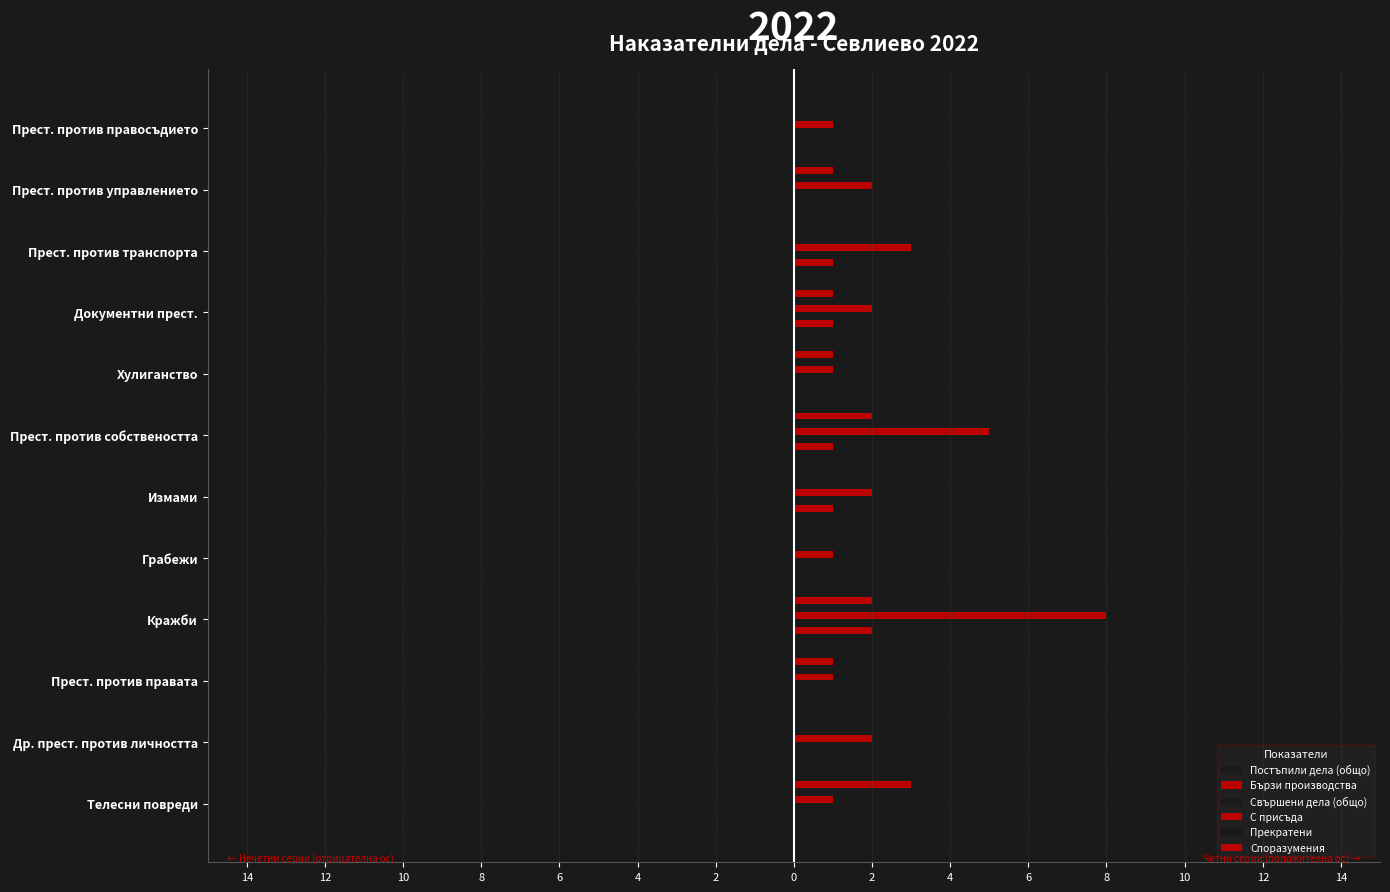

What is the difference between the second highest and second lowest values in the Споразумения series?

2